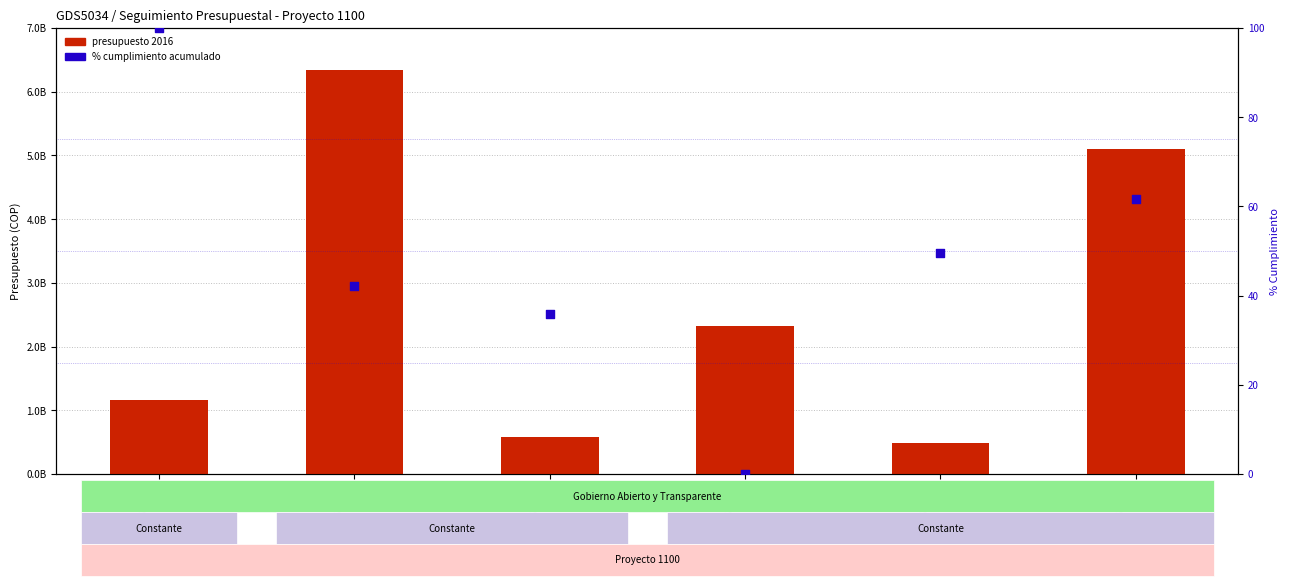

Which series has the widest spread of Y values?

presupuesto 2016